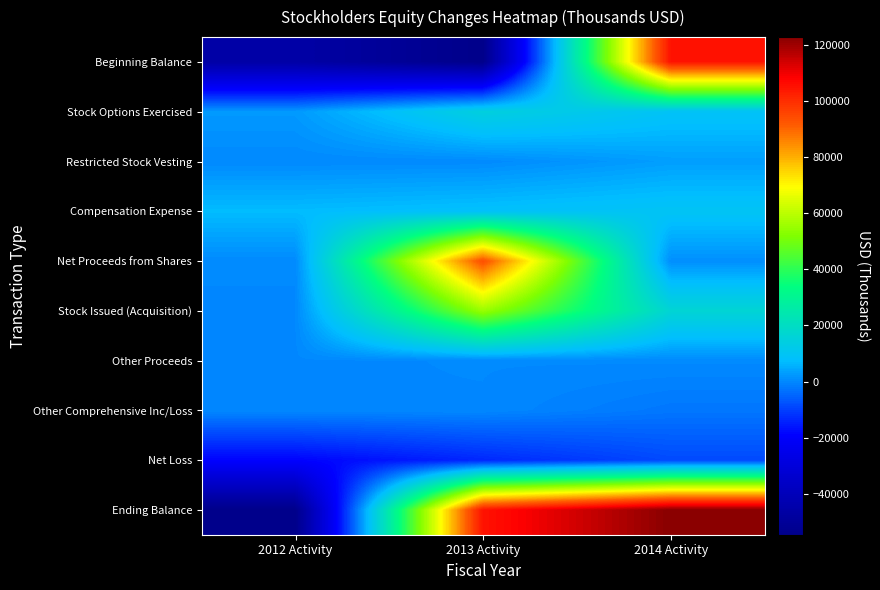

At which category is the sum across all series the highest?

2014 Activity